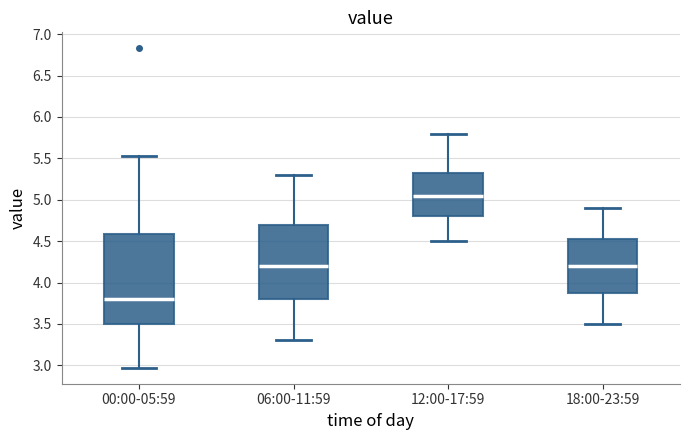

Reading left to right, read every box against the y-axis: the position of its median line, the range the box covers, and the ends of its whiskers. The values are not printed on the chart, so give them approximately, as read against the axis.

00:00-05:59: median 3.80, box 3.50 to 4.60, whiskers 2.95 to 5.55
06:00-11:59: median 4.20, box 3.80 to 4.70, whiskers 3.30 to 5.30
12:00-17:59: median 5.05, box 4.80 to 5.35, whiskers 4.50 to 5.80
18:00-23:59: median 4.20, box 3.90 to 4.55, whiskers 3.50 to 4.90